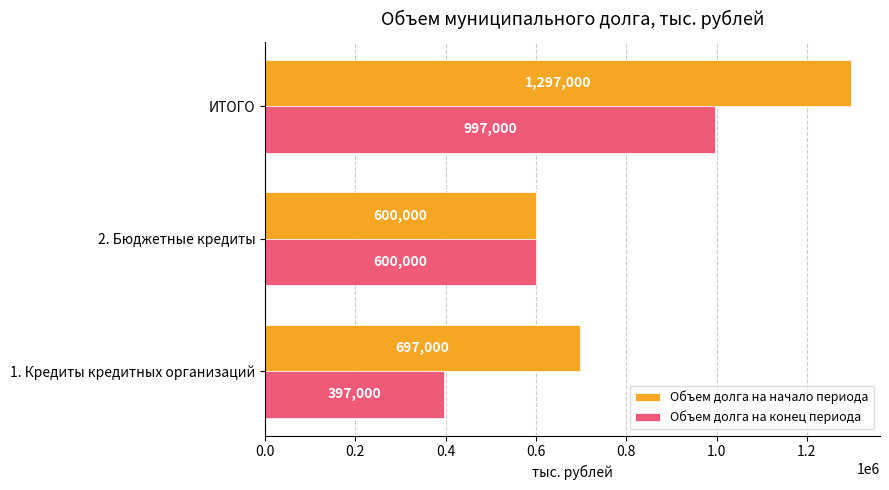

Rank the series by their average value, from highest to lowest.

Объем долга на начало периода, Объем долга на конец периода